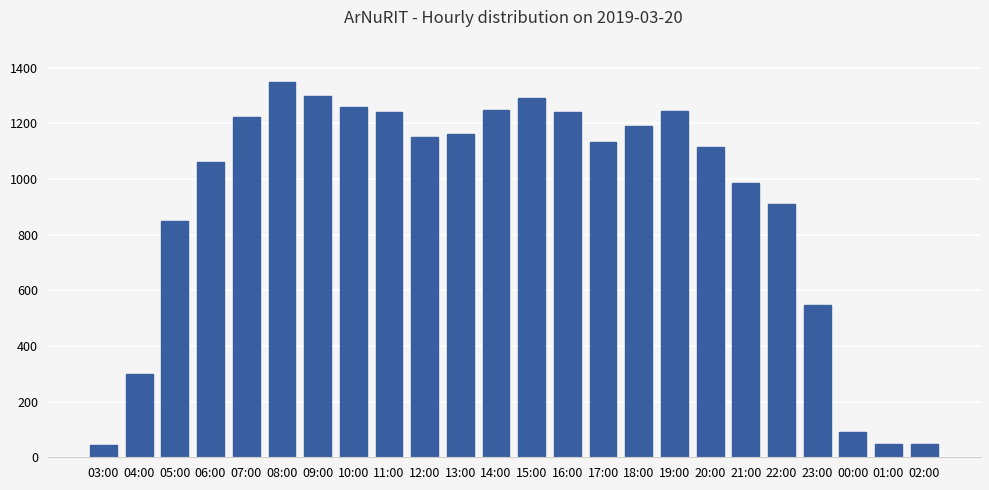

Count the number of categories in the chart.

24